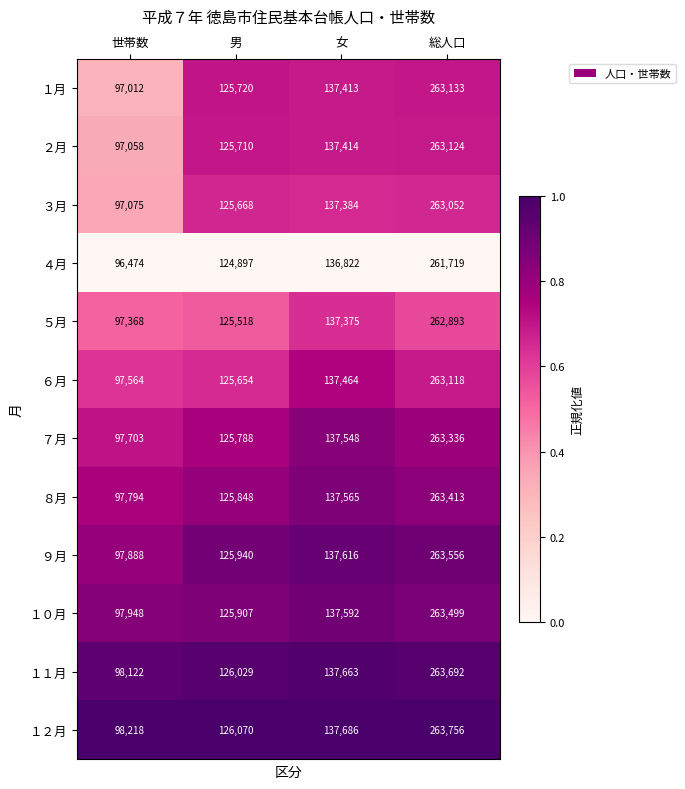

What is the total value across all series at 男?

1508749